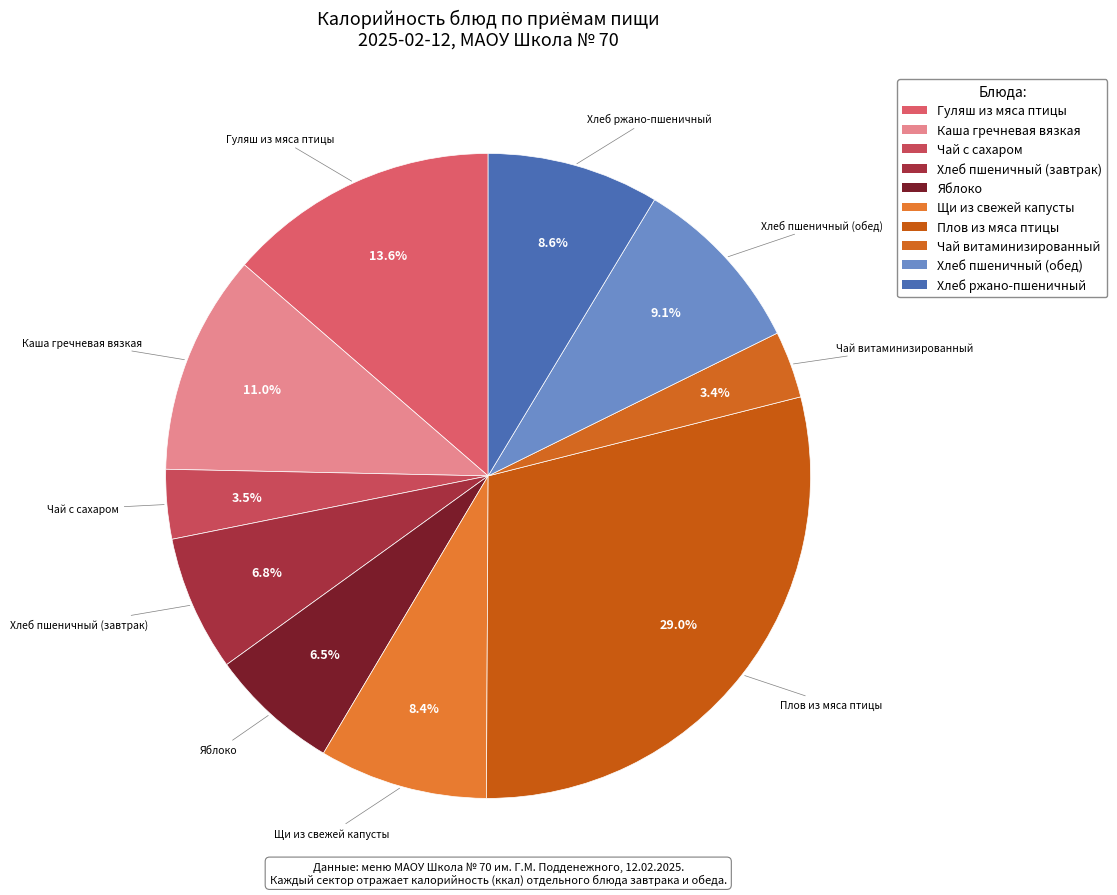

Does Чай с сахаром represent more than half of the total?

No